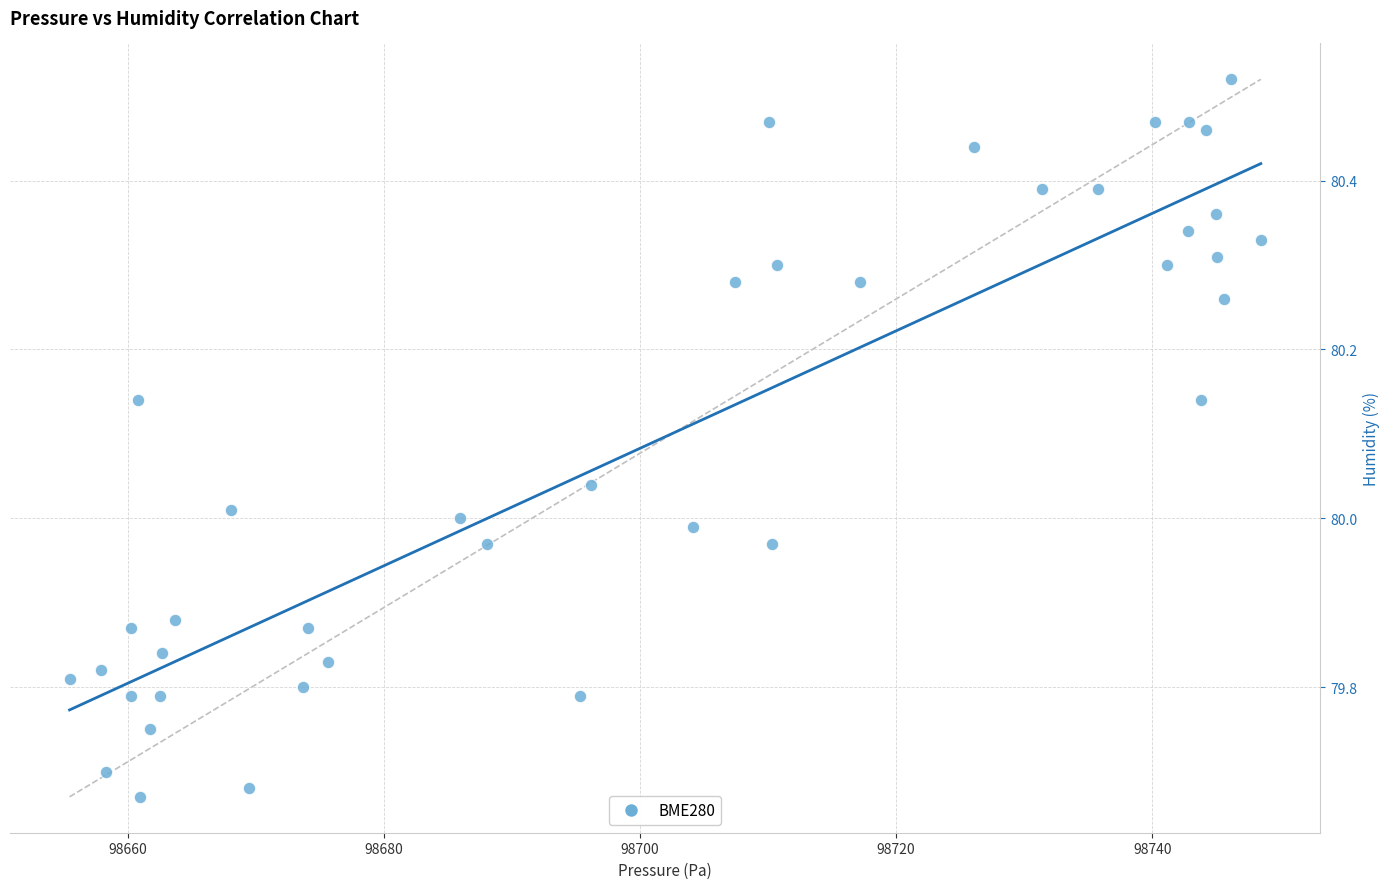

What is the range of X values (max minus min)?

93.0